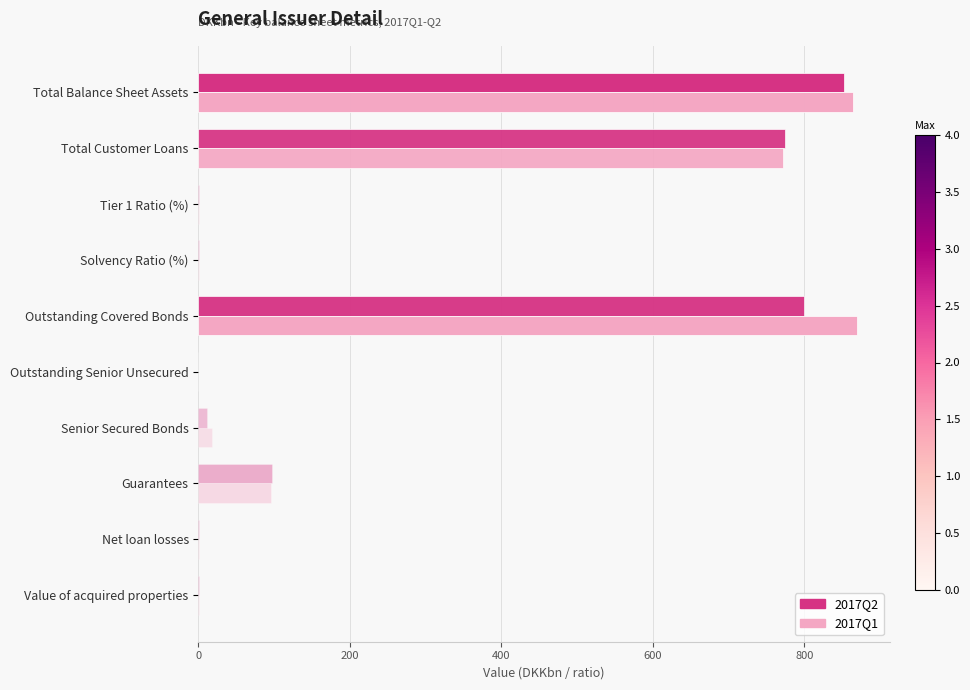

Count the number of categories in the chart.

10